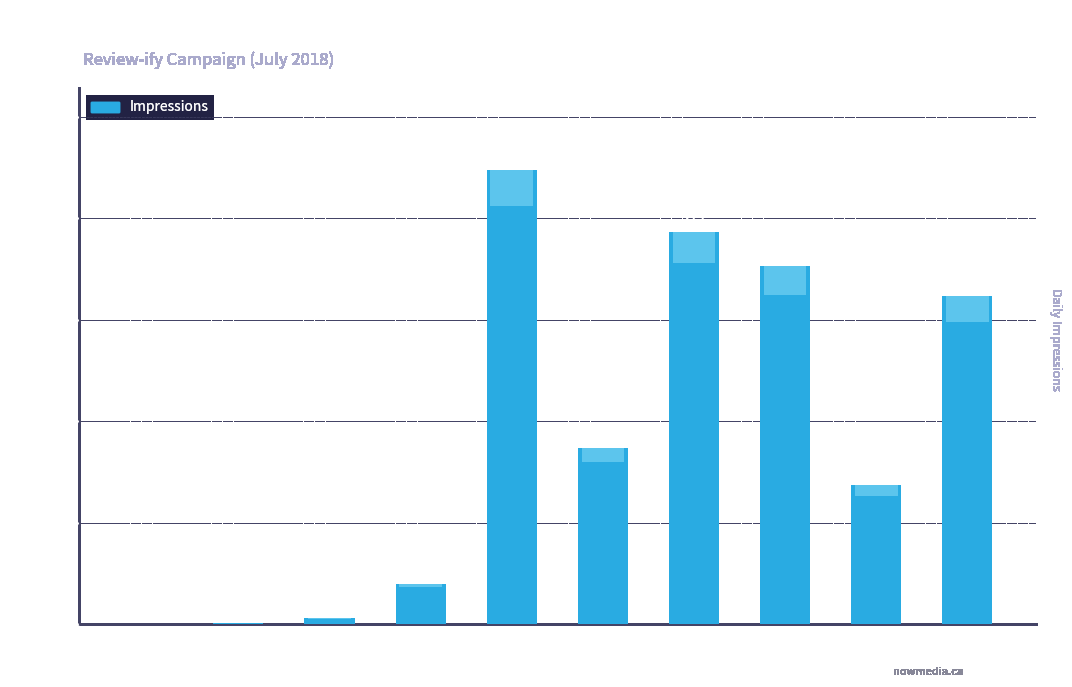

What is the sum of all values?

3739